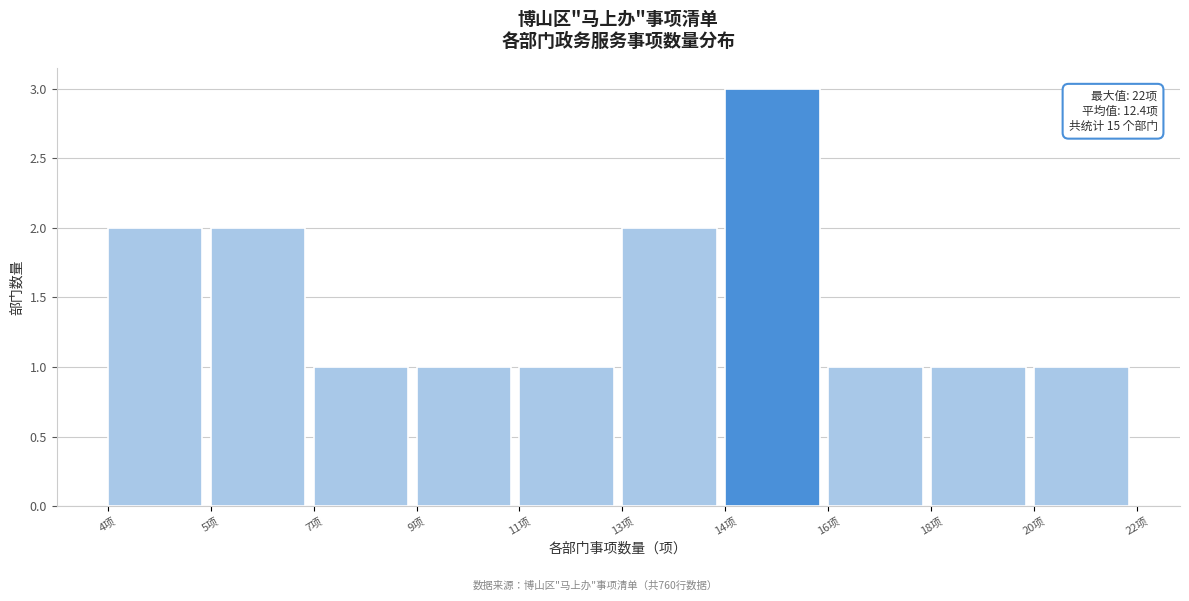

Reading right to left, transcribe all the data shown in this chart.

1	1	1	3	2	1	1	1	2	2